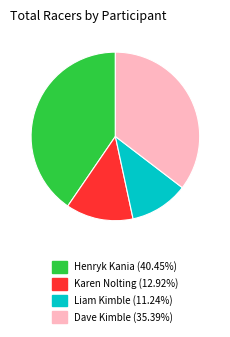

Is Karen Nolting the majority of the pie?

No